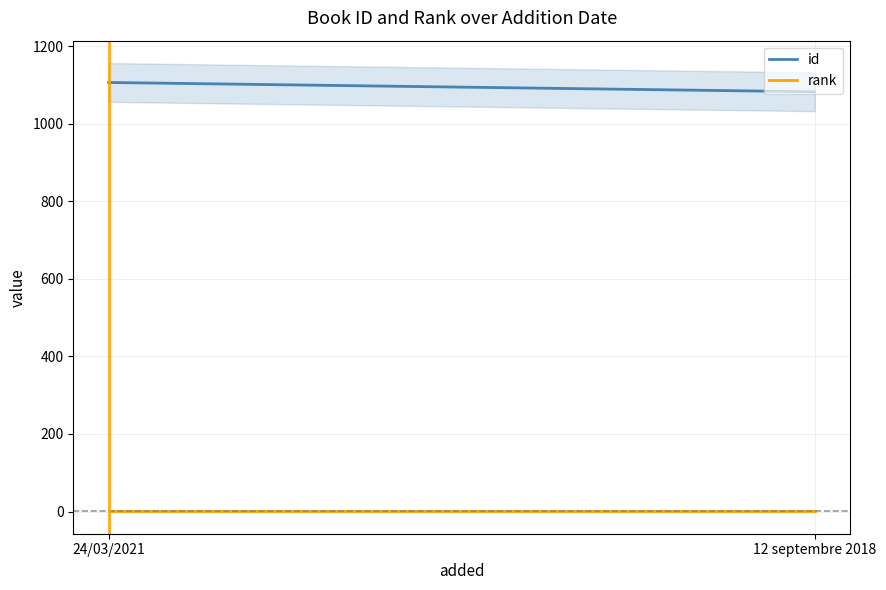

What position from the left is 24/03/2021?

1